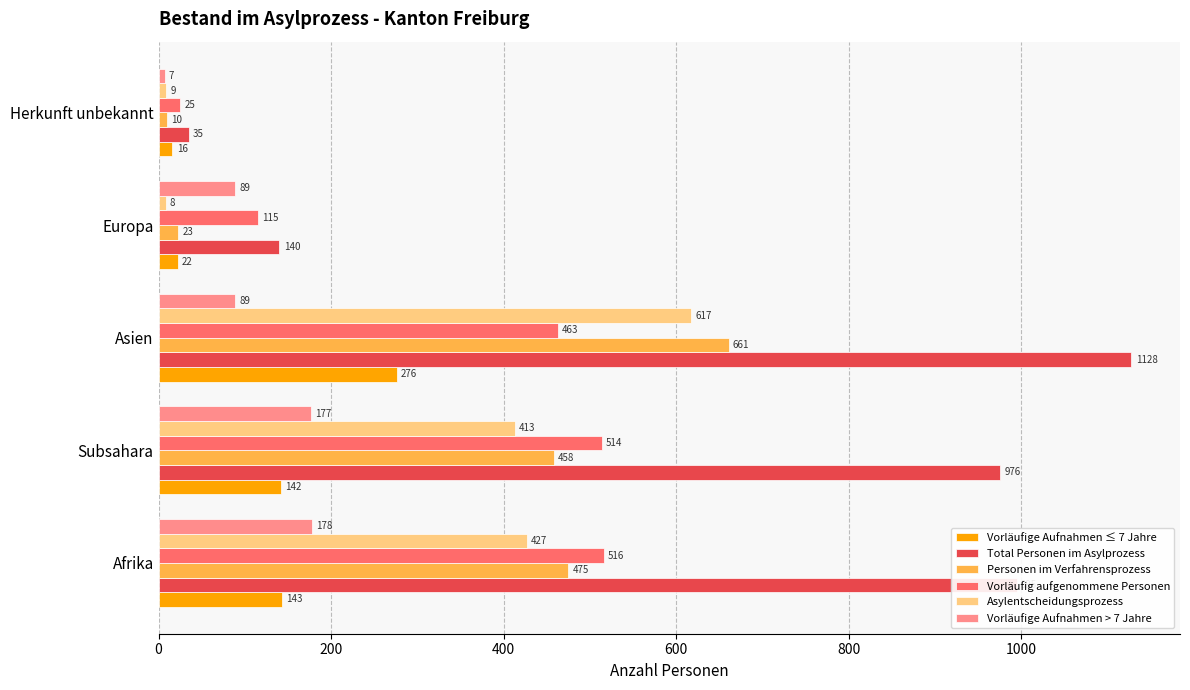

Rank the series by their maximum value, from lowest to highest.

Vorläufige Aufnahmen > 7 Jahre, Vorläufige Aufnahmen ≤ 7 Jahre, Vorläufig aufgenommene Personen, Asylentscheidungsprozess, Personen im Verfahrensprozess, Total Personen im Asylprozess